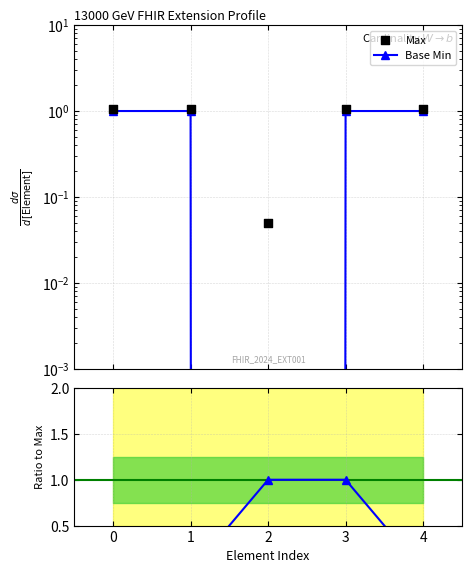

Which series contains the lowest Y value?

Max